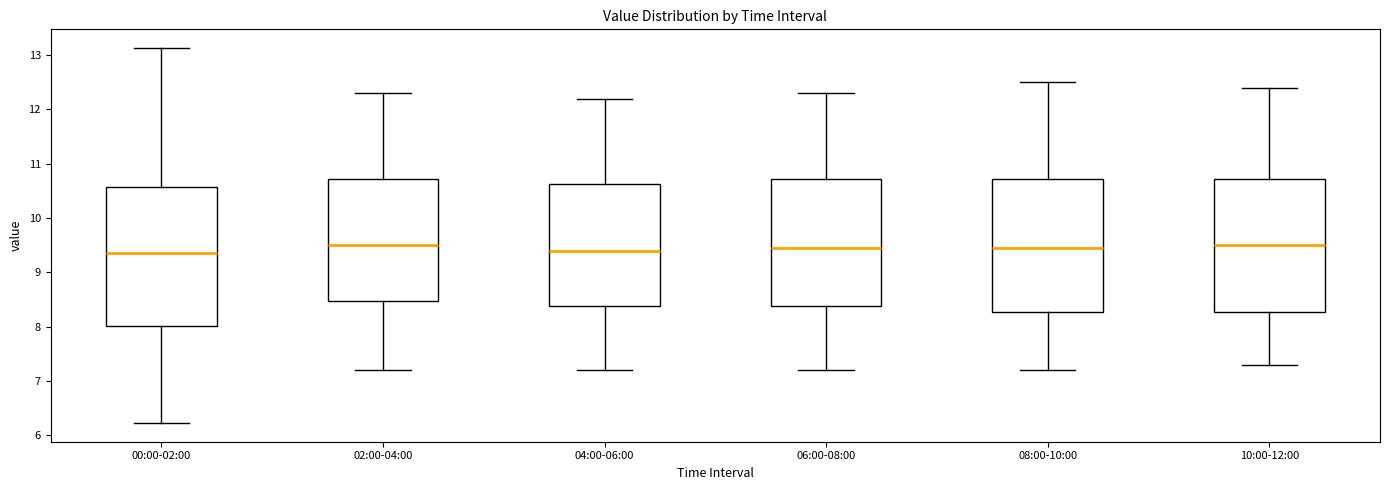

Reading left to right, read every box against the y-axis: the position of its median line, the range the box covers, and the ends of its whiskers. The values are not printed on the chart, so give them approximately, as read against the axis.

00:00-02:00: median 9.4, box 8.0 to 10.6, whiskers 6.2 to 13.1
02:00-04:00: median 9.5, box 8.5 to 10.7, whiskers 7.2 to 12.3
04:00-06:00: median 9.4, box 8.4 to 10.6, whiskers 7.2 to 12.2
06:00-08:00: median 9.5, box 8.4 to 10.7, whiskers 7.2 to 12.3
08:00-10:00: median 9.5, box 8.3 to 10.7, whiskers 7.2 to 12.5
10:00-12:00: median 9.5, box 8.3 to 10.7, whiskers 7.3 to 12.4